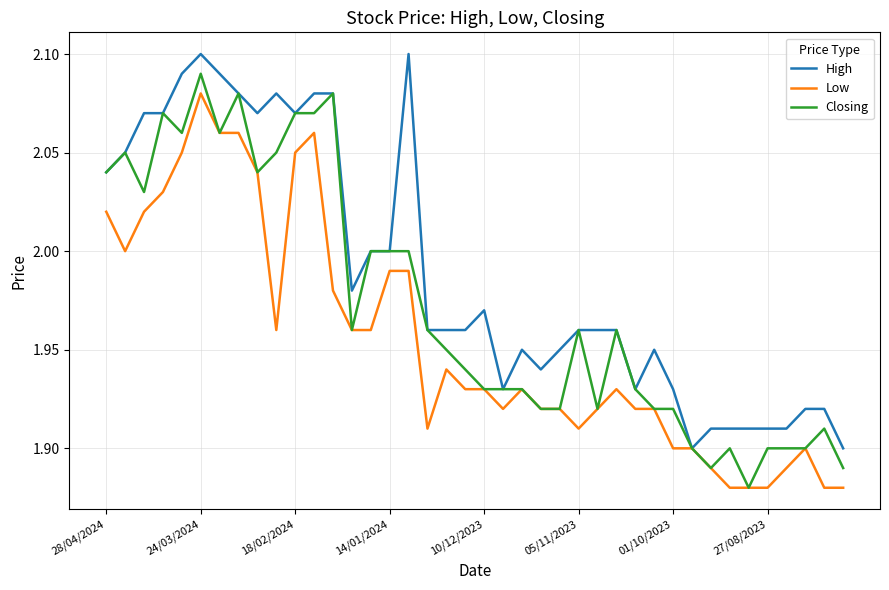

Rank the series by their average value, from lowest to highest.

Low, Closing, High